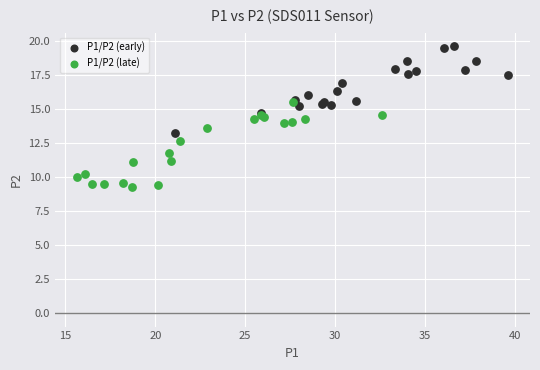

Which series reaches the minimum Y coordinate?

P1/P2 (late)